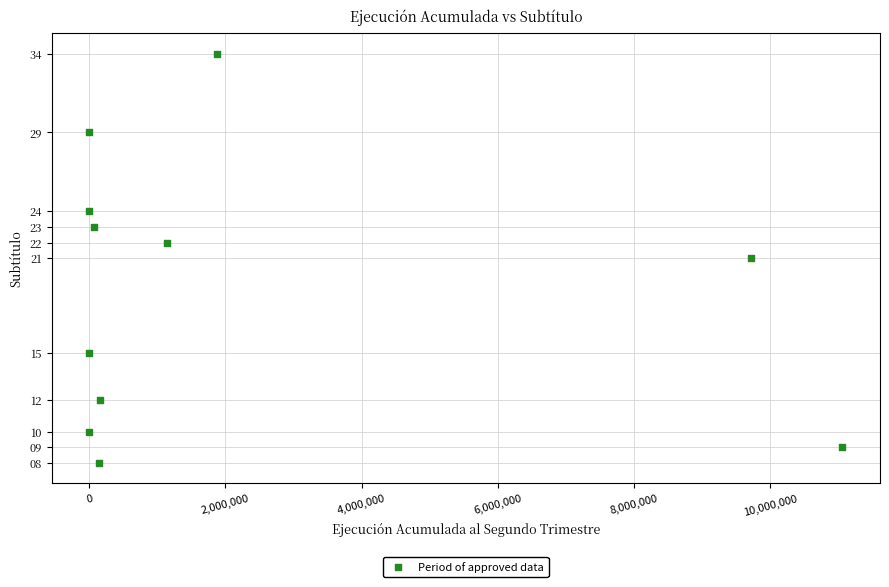

What is the range of X values (max minus min)?

11057342